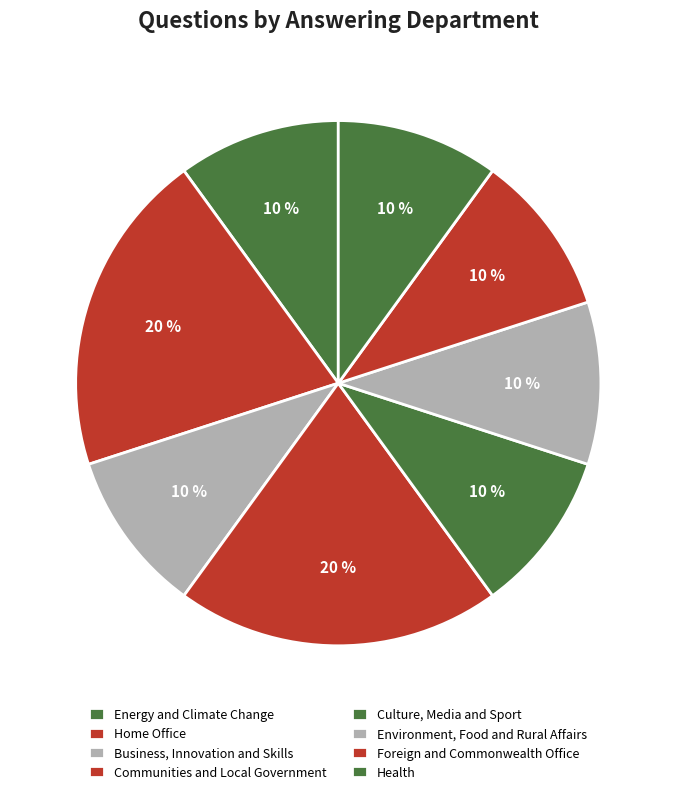

To the nearest percent, what is the difference between the Business, Innovation and Skills and Home Office slice percentages?

10%